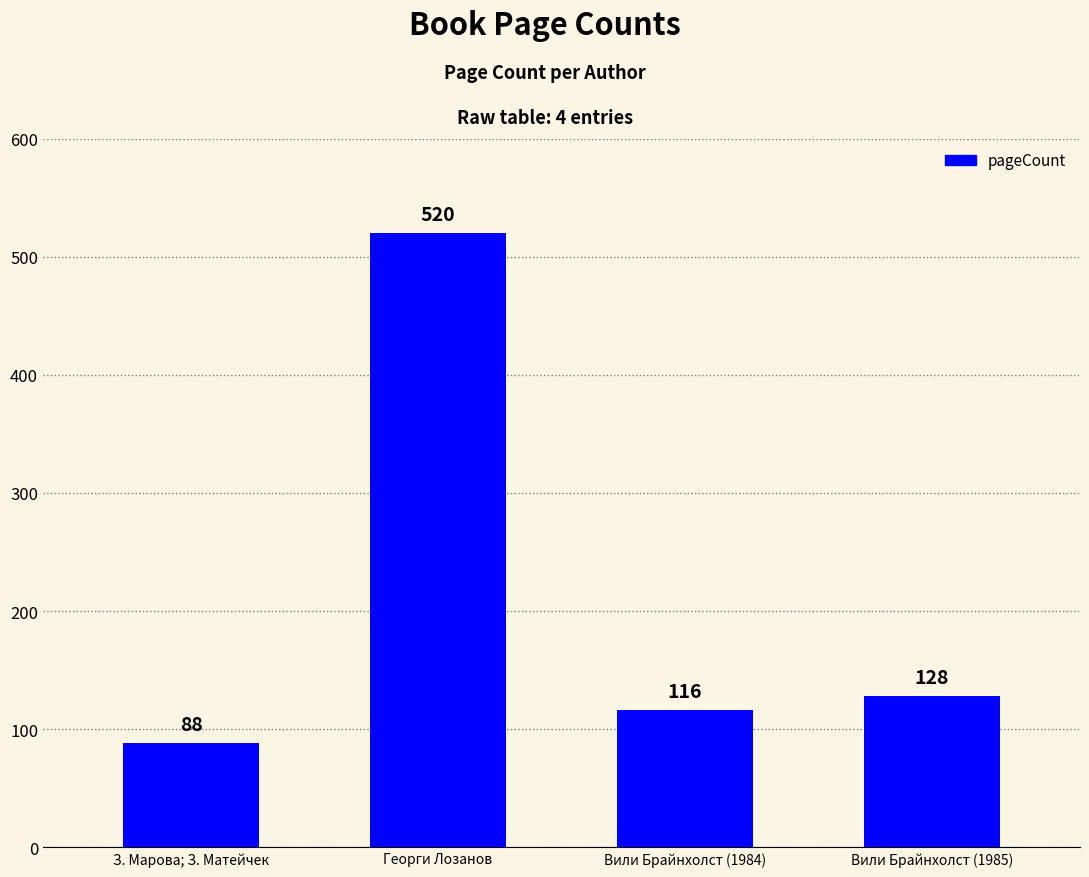

What is the approximate value at Георги Лозанов?

520